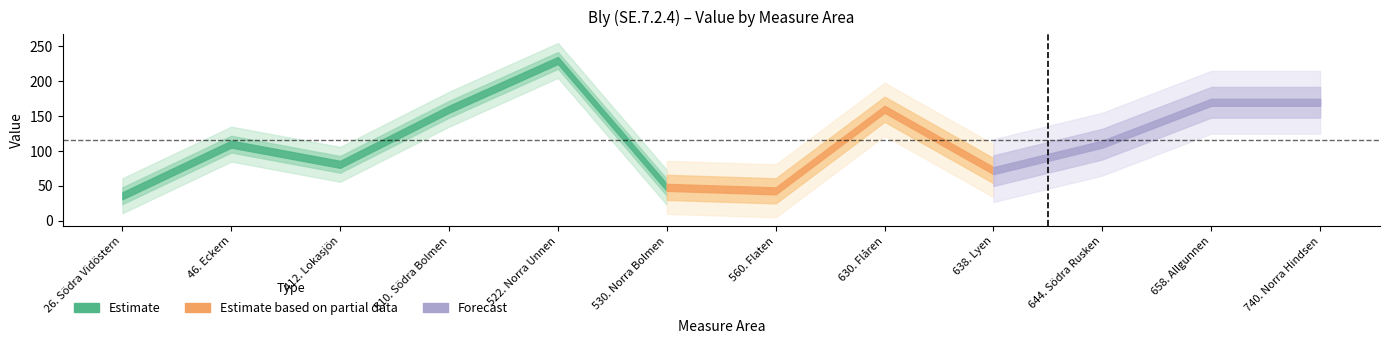

How many categories are shown in the chart?

12